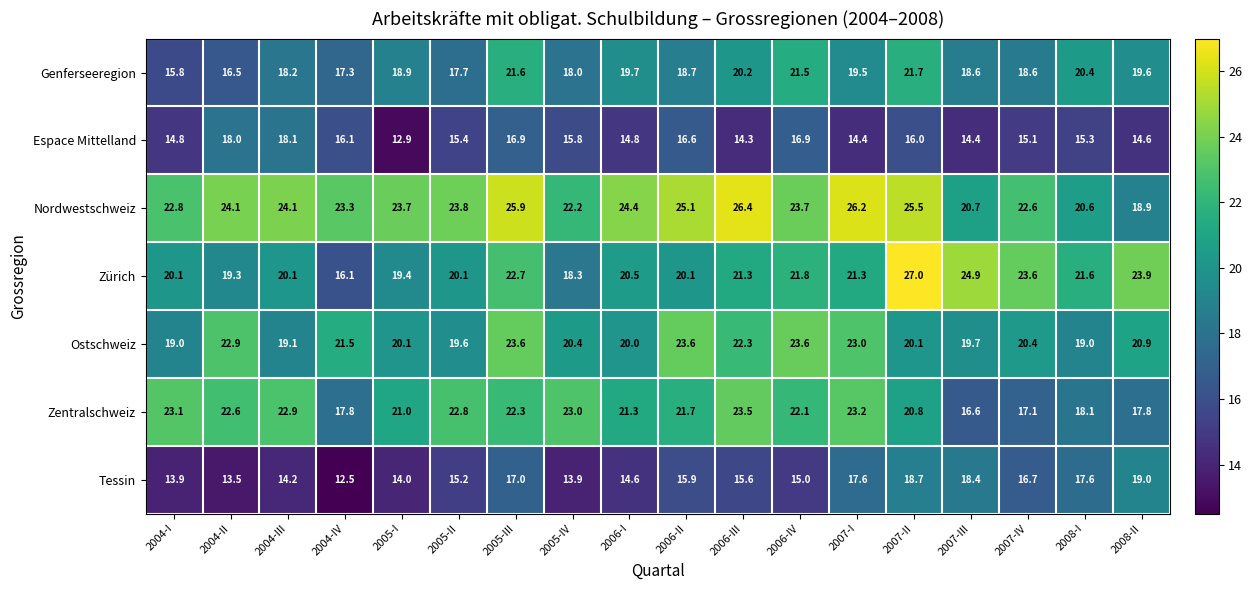

Which series changed the most between 2006-II and 2008-I?

Ostschweiz